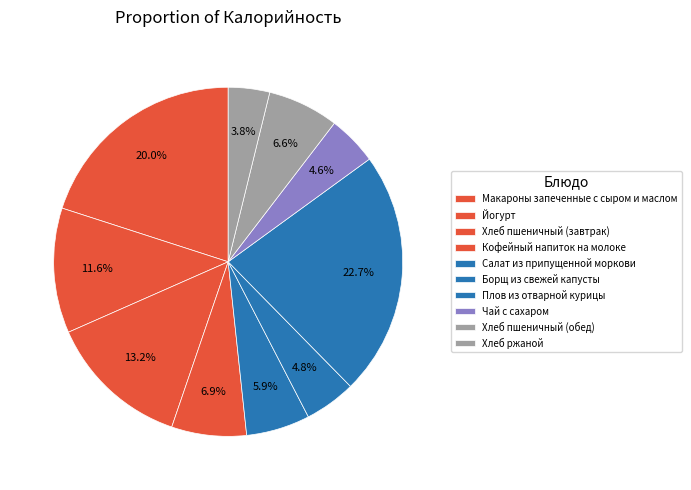

To the nearest percent, what is the difference between the largest and smallest slice percentages?

19%